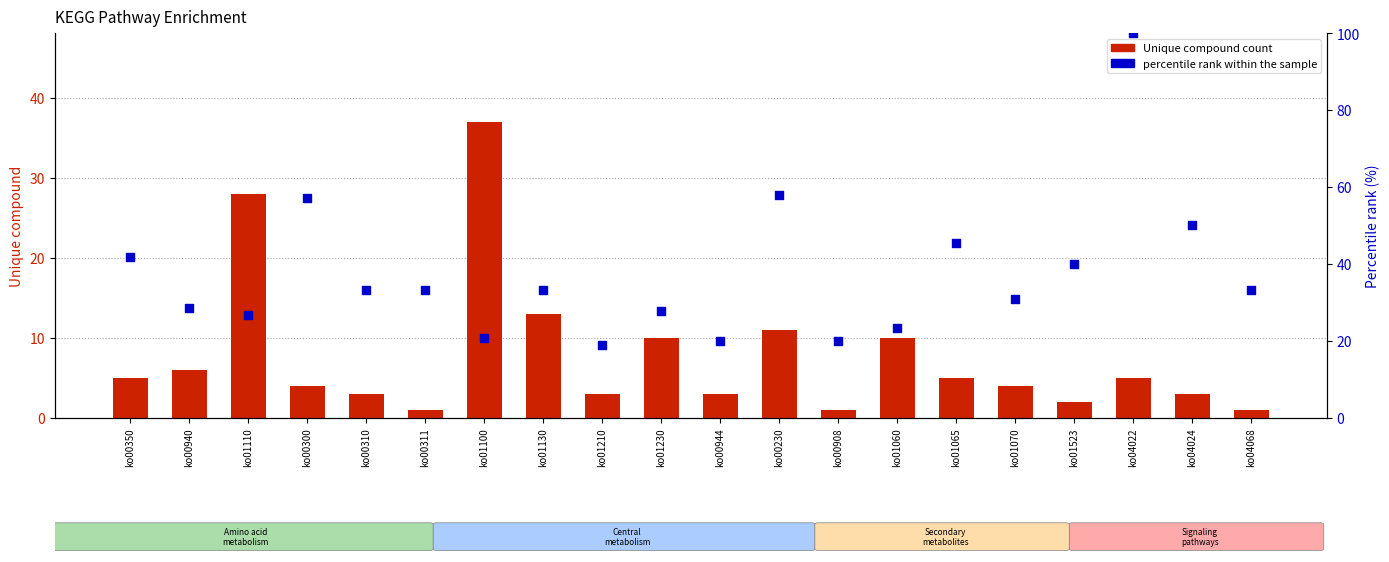

Which series has the largest total across all categories?

percentile rank (unique/compound %)